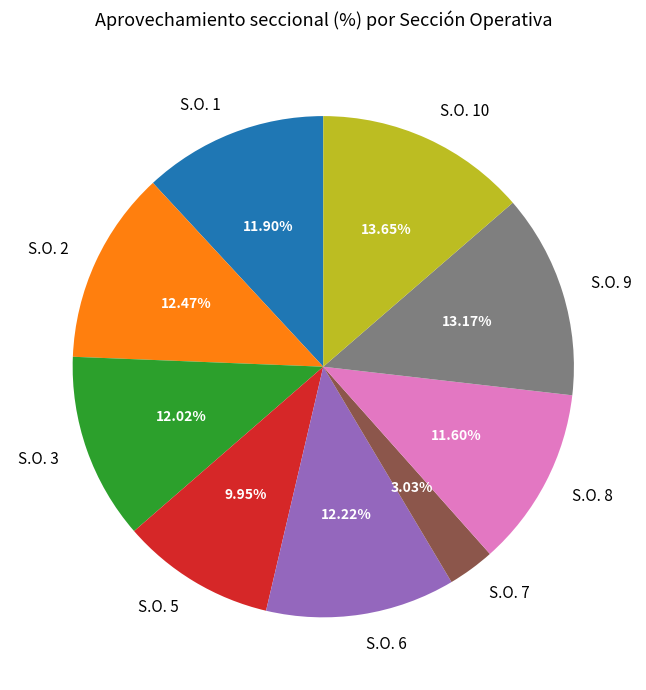

Do S.O. 7 and S.O. 5 together represent more than half of the pie?

No